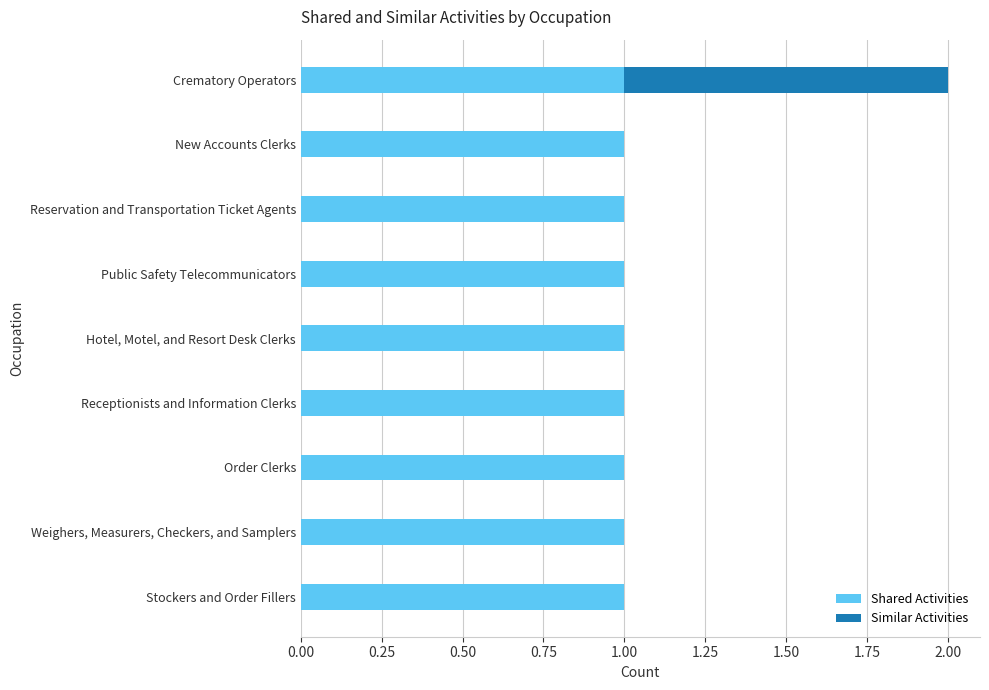

True or false: Shared Activities has a value of 2 at Crematory Operators.

False